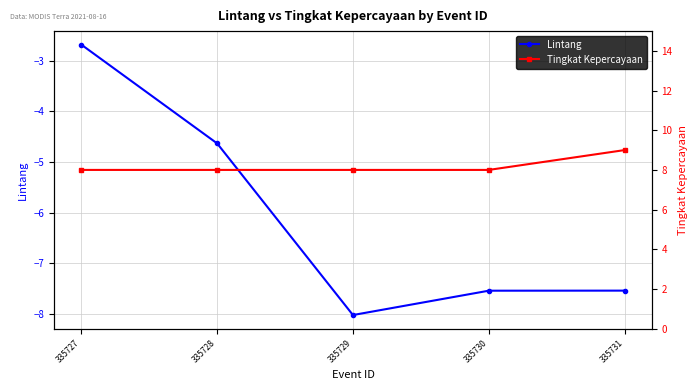

Reading left to right, list all the values displayed in this chart.

Lintang: -2.7	-4.6	-8.0	-7.5	-7.5
Tingkat Kepercayaan: 8.0	8.0	8.0	8.0	9.0